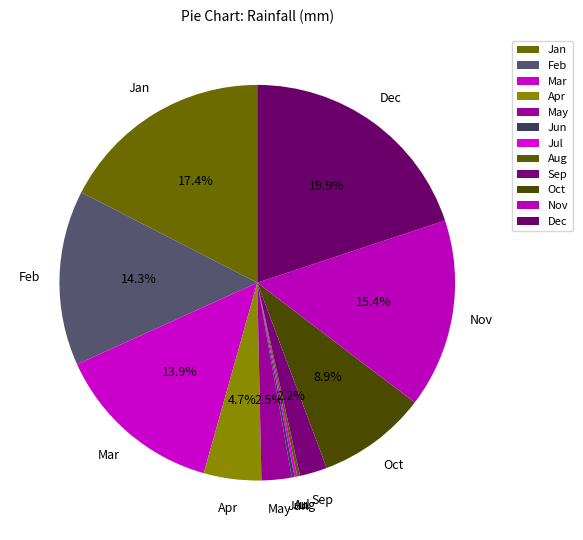

Rank the categories by value from lowest to highest.

Jun, Jul, Aug, Sep, May, Apr, Oct, Mar, Feb, Nov, Jan, Dec